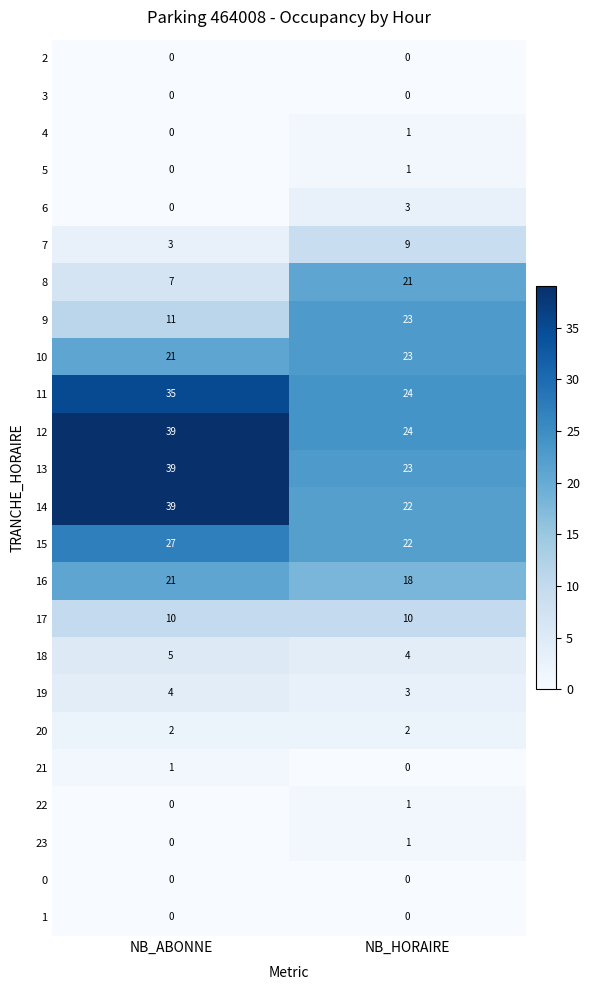

Rank the categories by 11 value from highest to lowest.

NB_ABONNE, NB_HORAIRE